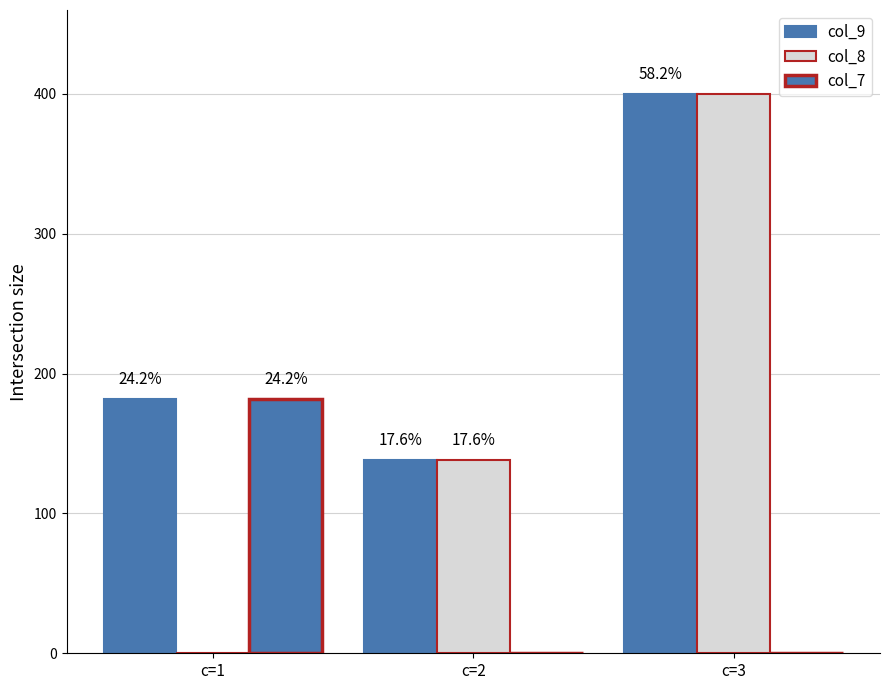

The value of col_8 at c=1 is 0. True or false?

True